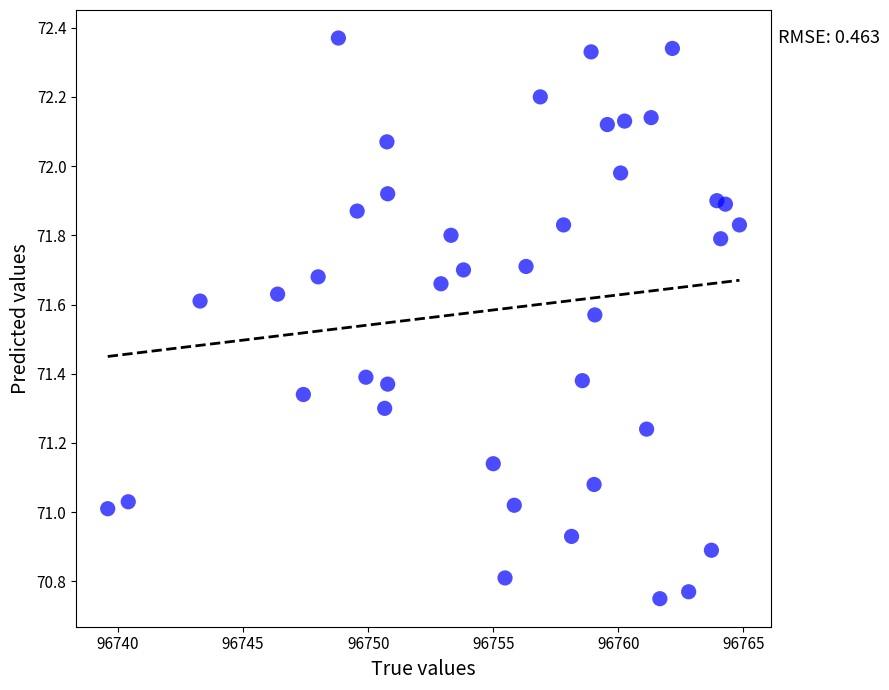

What is the range of Y values (max minus min)?

1.6